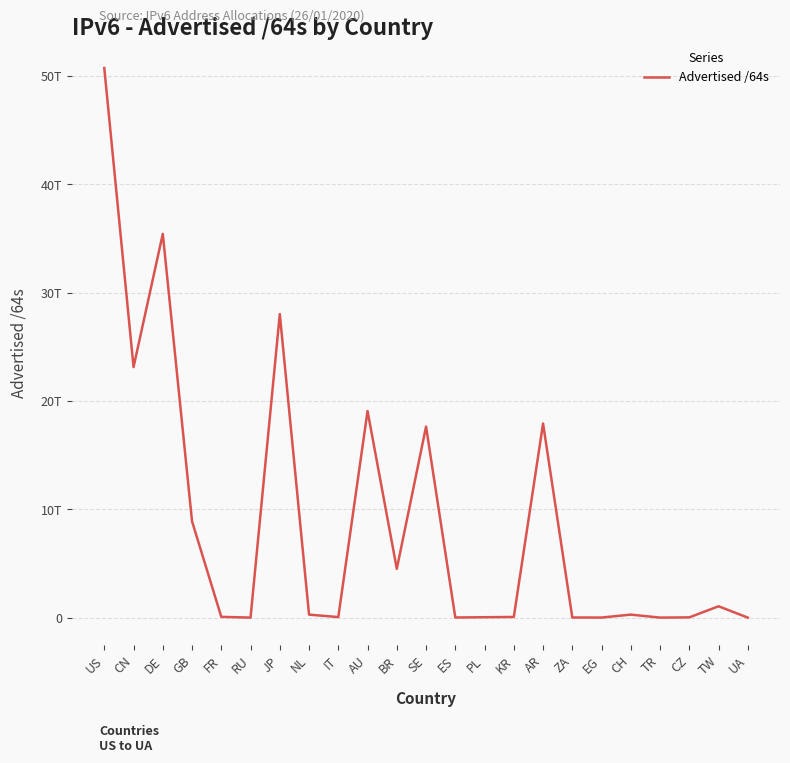

What is the label of the 10th point from the right?

PL